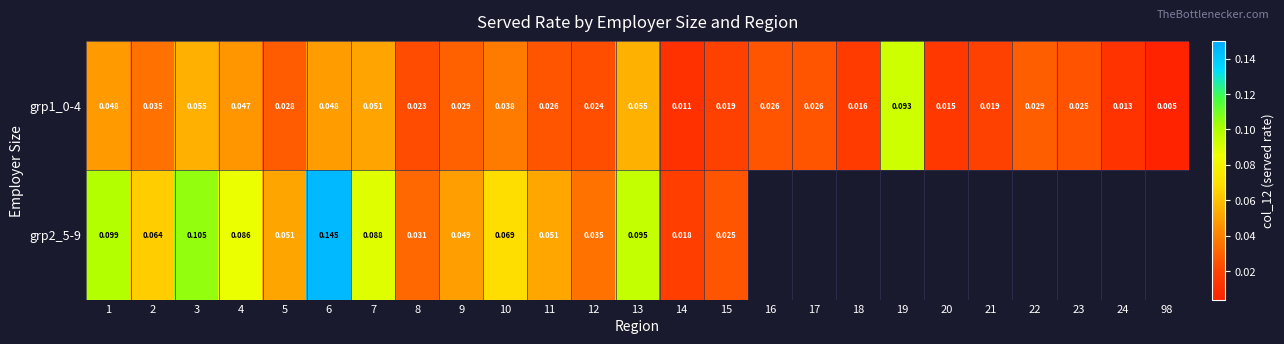

The value of grp2_5-9 at 1 is 0.0. True or false?

False